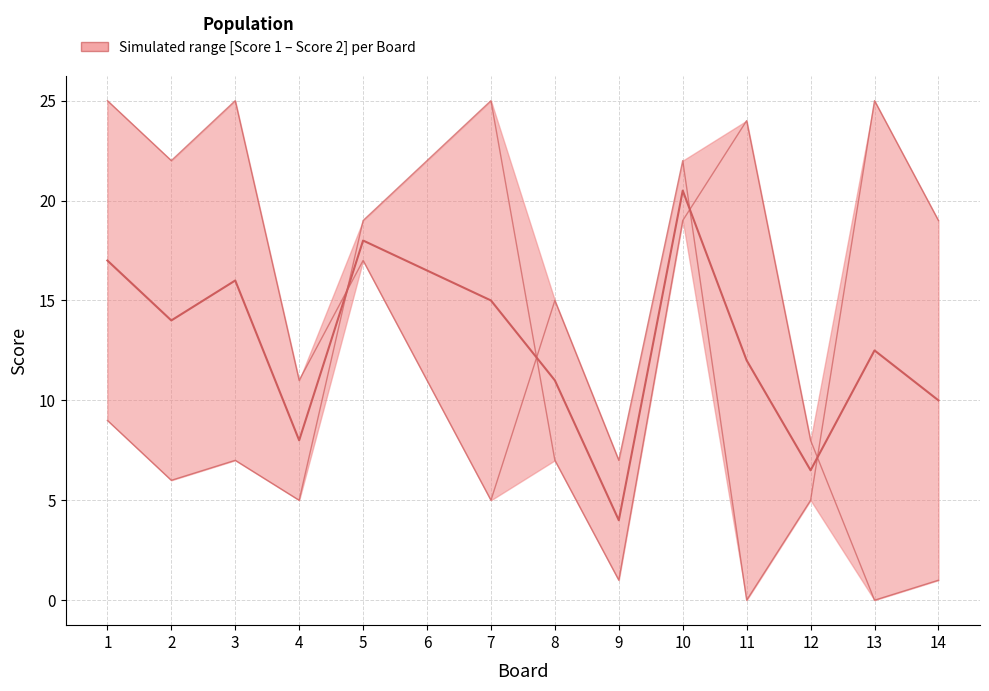

Between which two adjacent categories do Median and Score 1 first intersect?

4 and 5